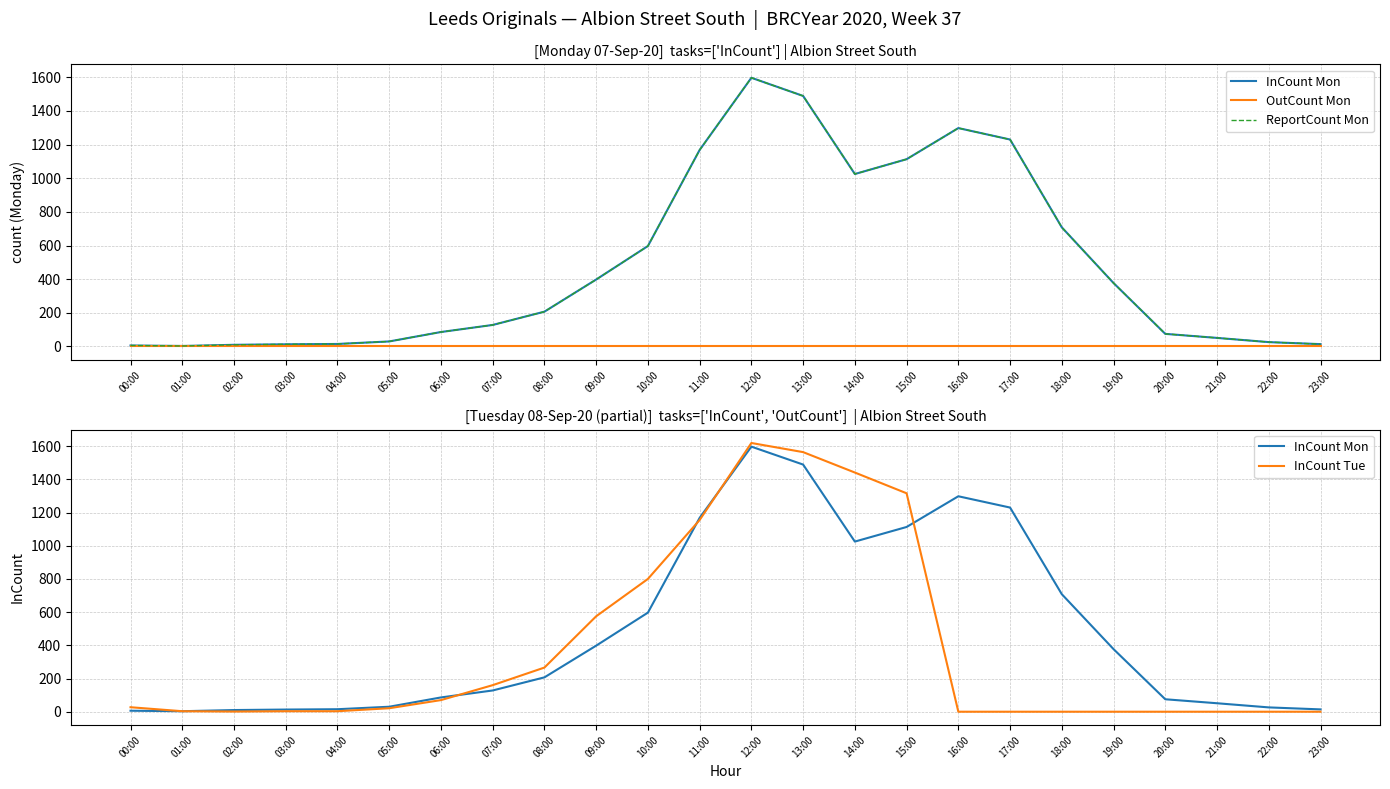

True or false: InCount Mon and ReportCount Mon intersect in this chart.

False